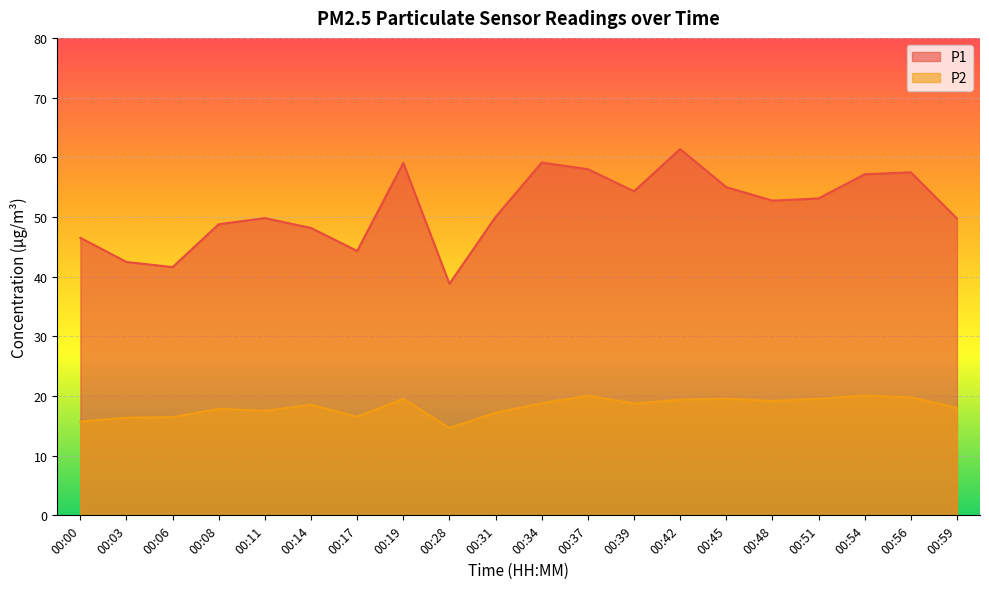

Is the value of P1 at 00:17 greater than the value of P2 at 00:39?

Yes